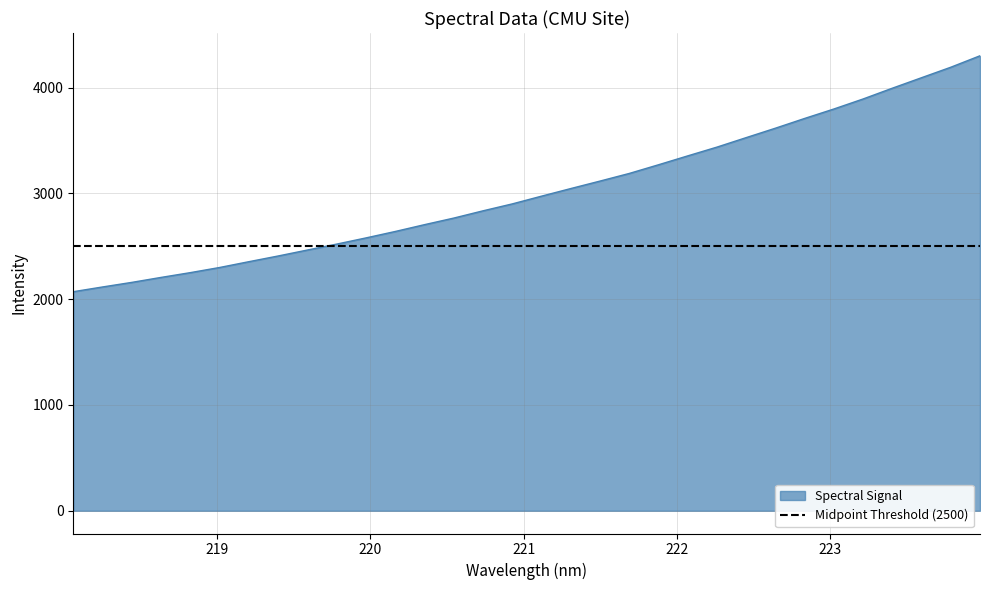

The chart shows a value of 4026.5 at 220.9264. True or false?

False